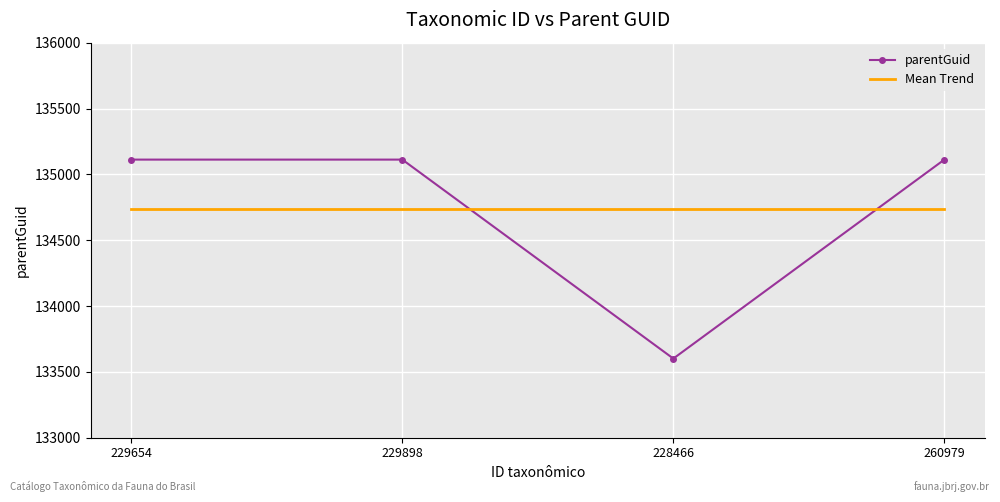

What is the sum of all Mean Trend values?

538937.0